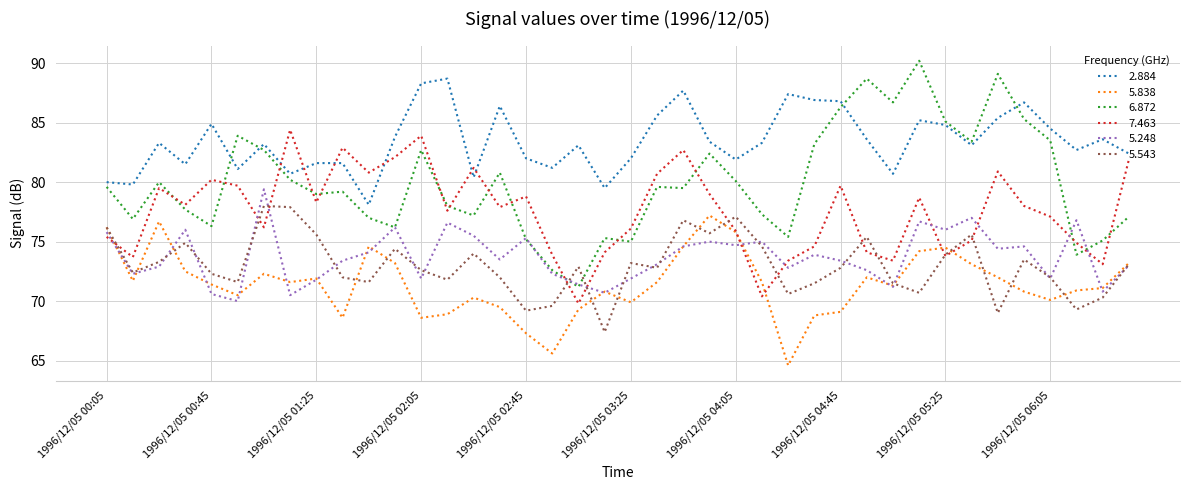

True or false: 5.543 and 2.884 intersect in this chart.

False